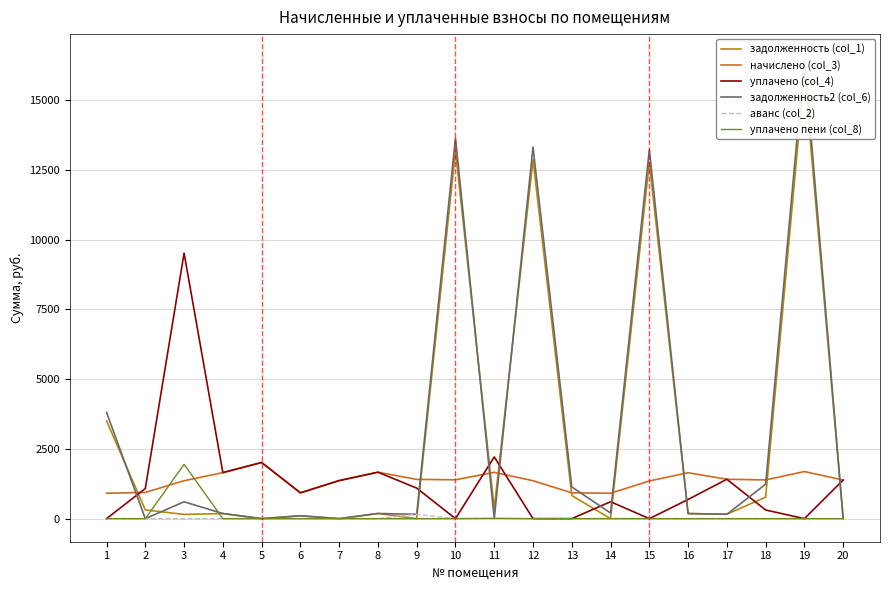

How many values in the задолженность2 (col_6) series are below 184?

10